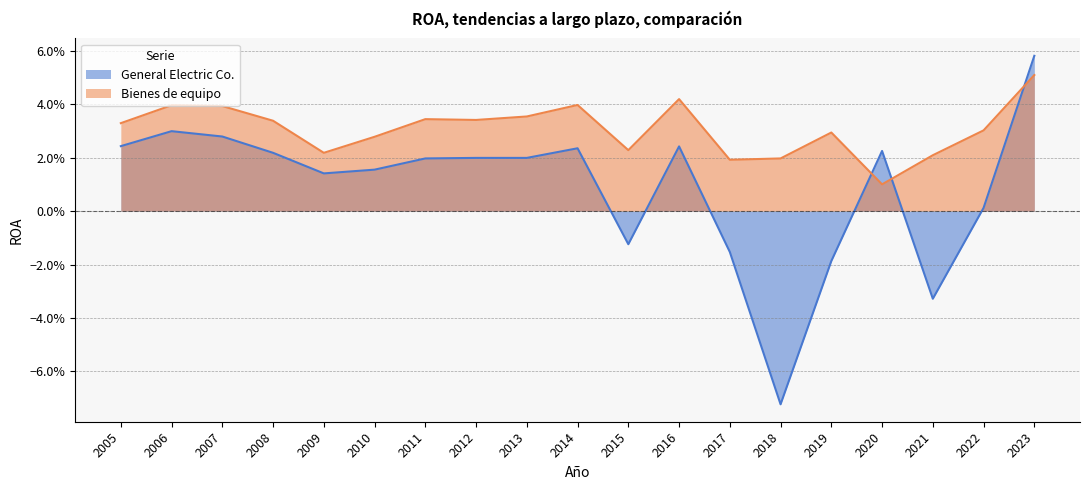

Rank the categories by Bienes de equipo value from highest to lowest.

2023, 2016, 2014, 2006, 2007, 2013, 2011, 2012, 2008, 2005, 2022, 2019, 2010, 2015, 2009, 2021, 2018, 2017, 2020